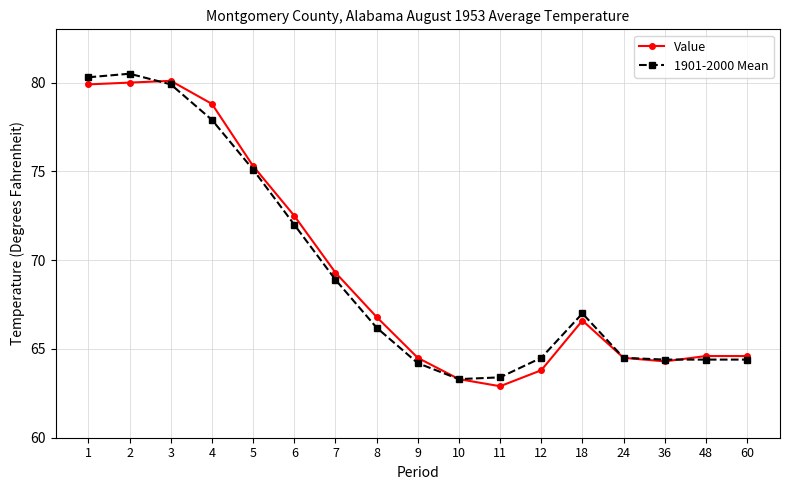

Does the chart display data point markers on the line(s)?

Yes